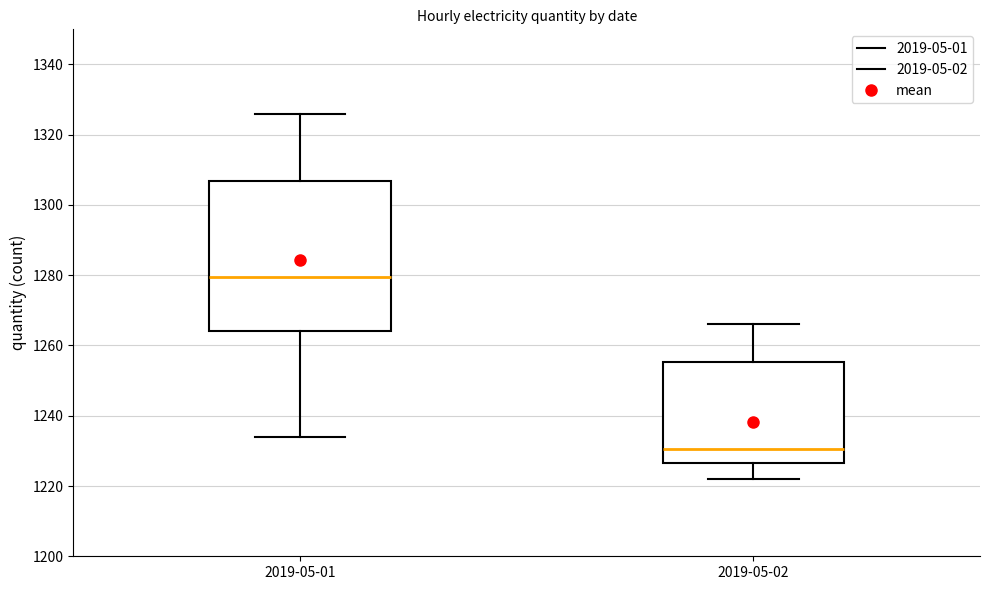

Reading left to right, read every box against the y-axis: the position of its median line, the range the box covers, and the ends of its whiskers. The values are not printed on the chart, so give them approximately, as read against the axis.

2019-05-01: median 1280, box 1264 to 1306, whiskers 1234 to 1326
2019-05-02: median 1230, box 1226 to 1256, whiskers 1222 to 1266